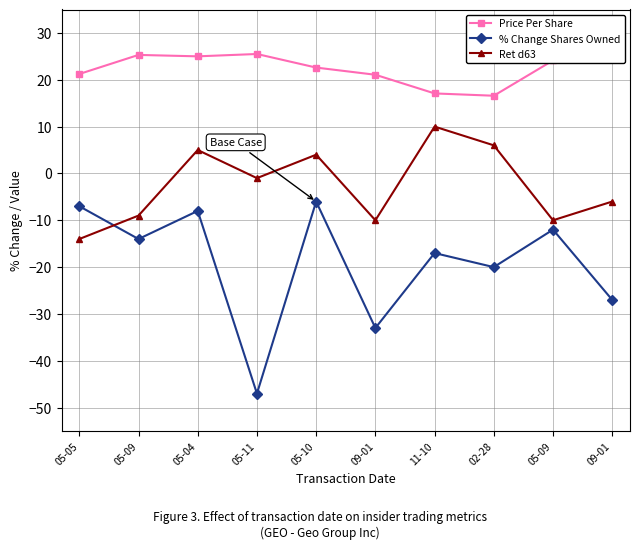

What is the maximum value shown in the chart?

26.4